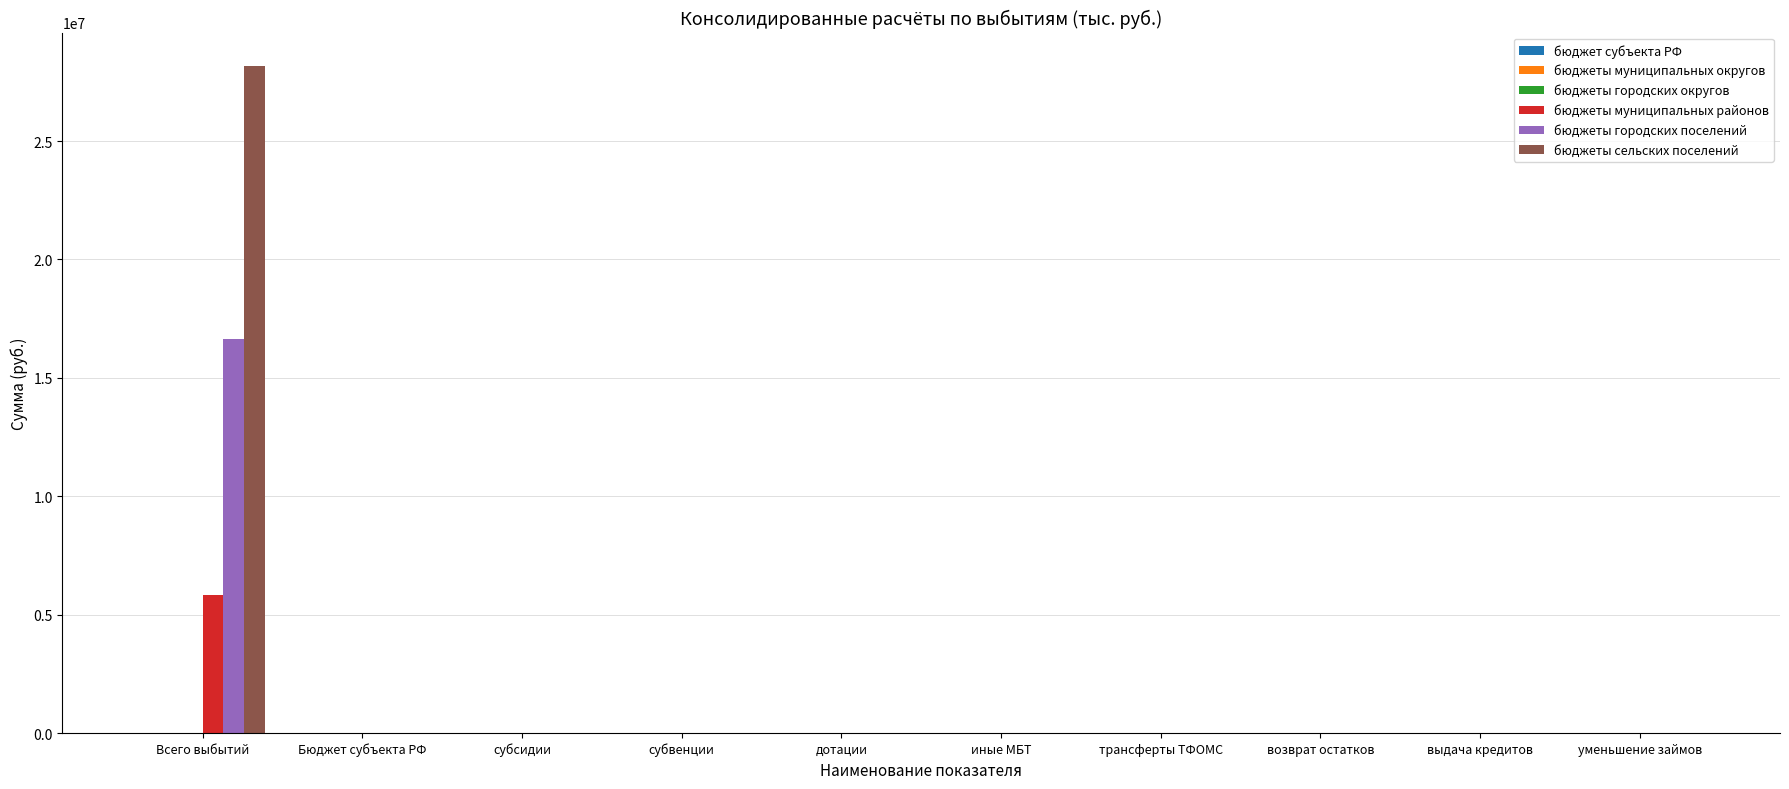

True or false: бюджеты сельских поселений has a value of 13097341.5 at иные МБТ.

False